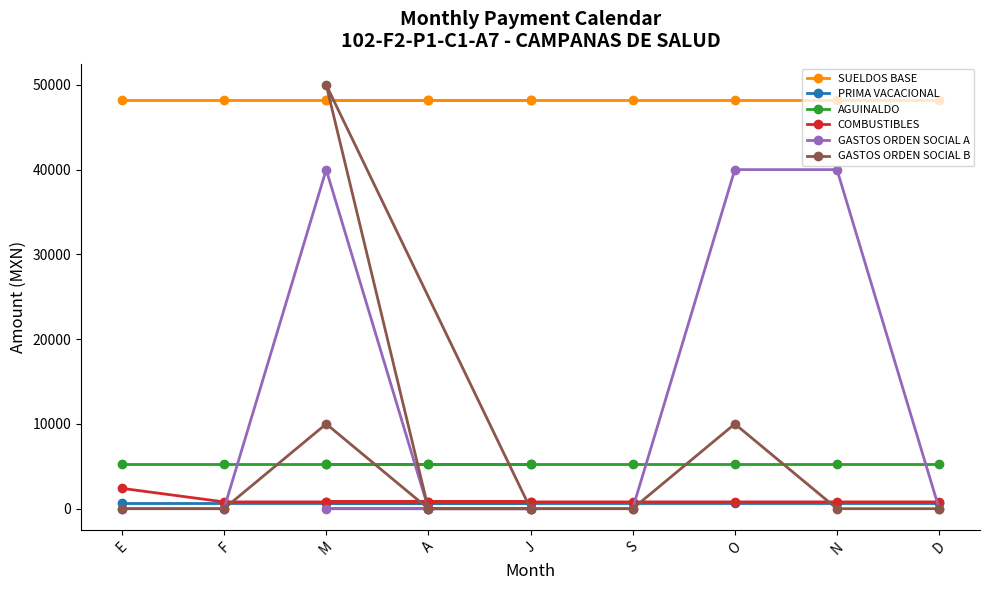

What is the greatest value displayed?

50000